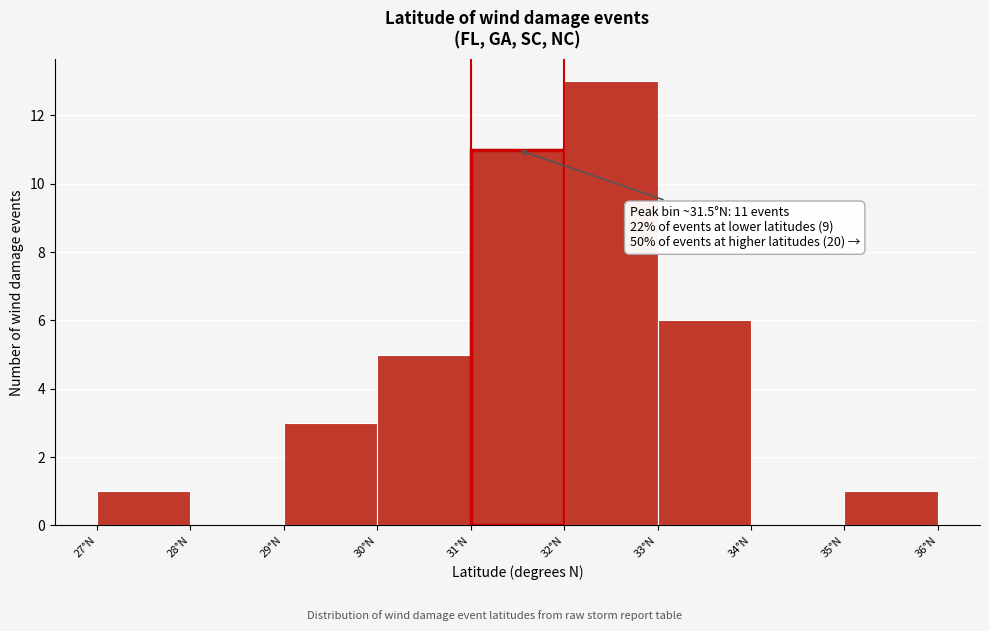

Which range on the x-axis has the tallest bar?

32 to 33